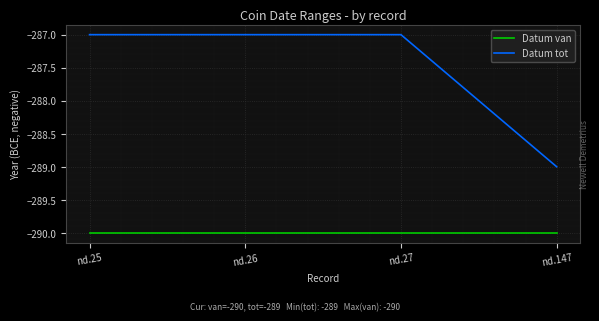

Reading right to left, list all the values displayed in this chart.

Datum van: -290	-290	-290	-290
Datum tot: -289	-287	-287	-287